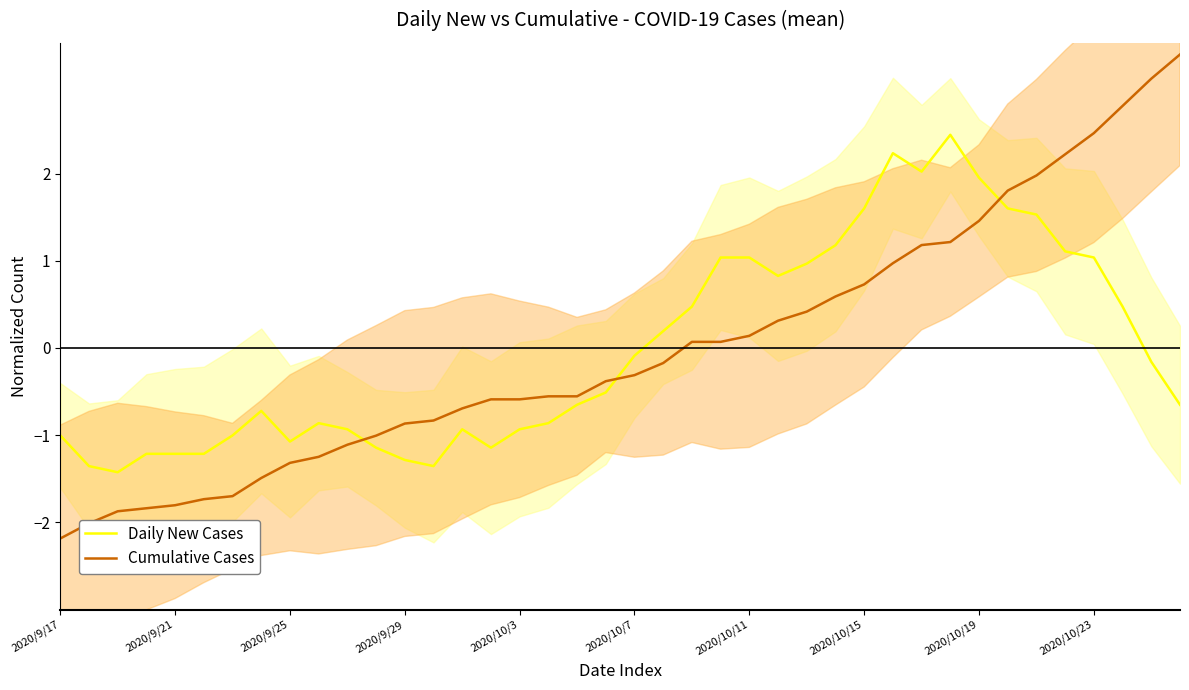

After their last crossing, which series has the higher values: Cumulative Cases or Daily New Cases?

Cumulative Cases